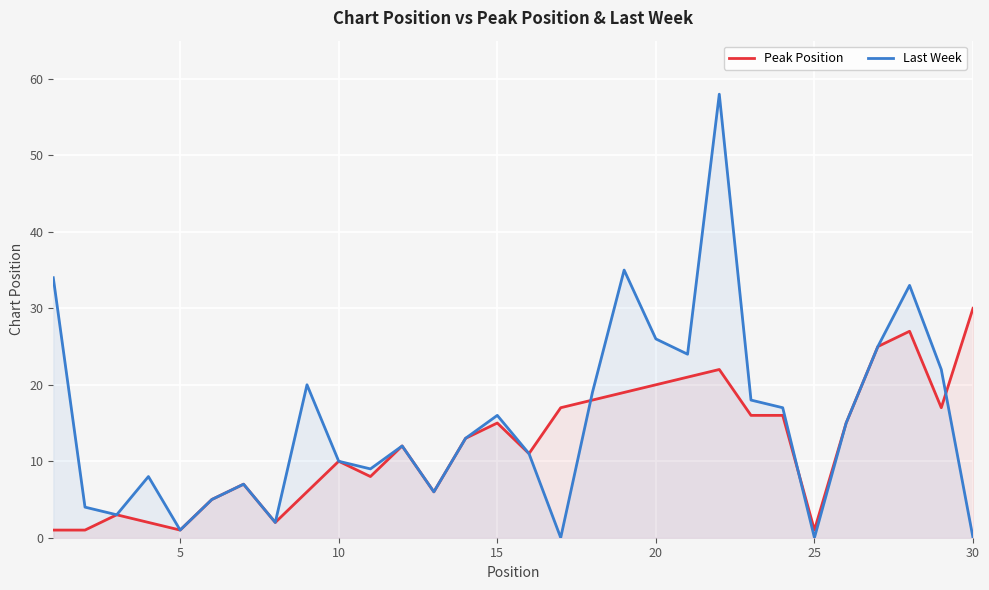

How many values in Last Week are above zero?

27